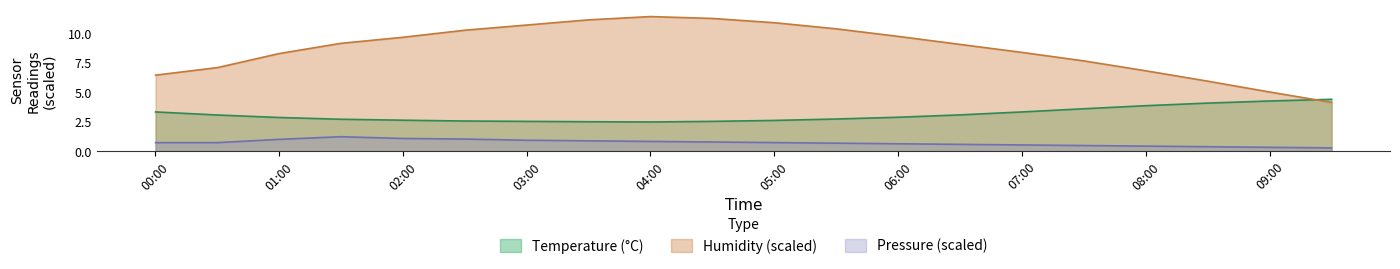

What is the label of the 7th point from the right?

06:30